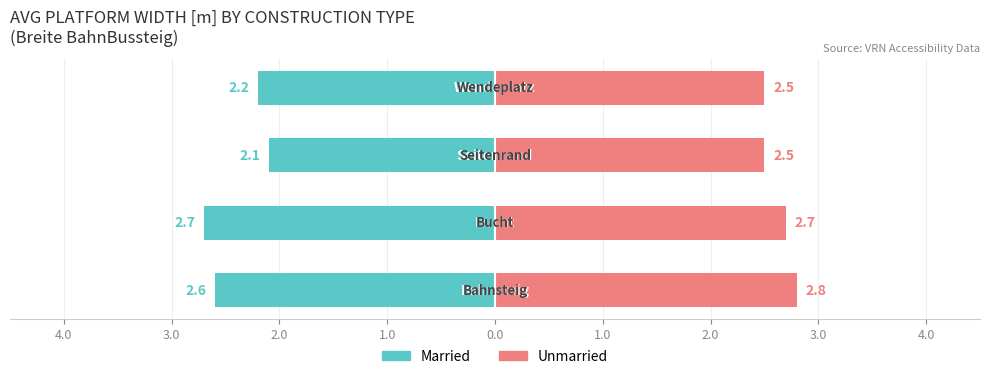

What is the total value across all series at Bucht?

5.4